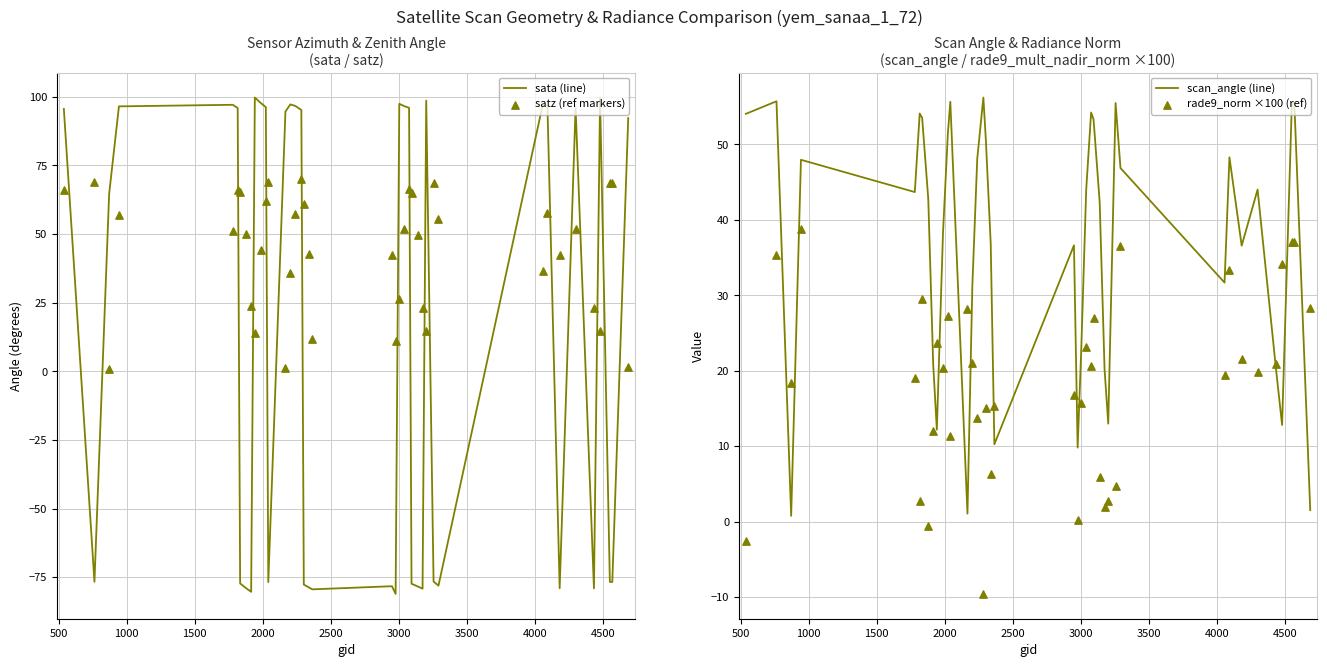

Which series reaches the maximum Y coordinate?

sata (line)